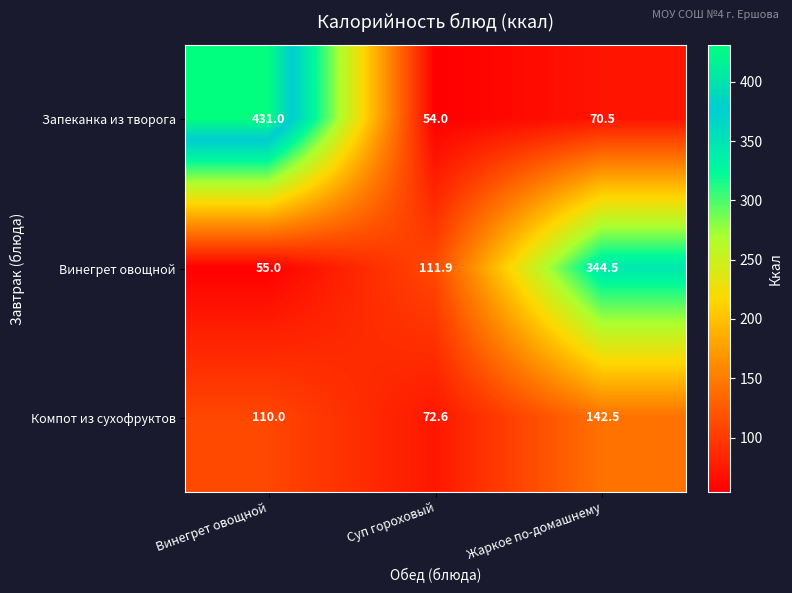

Reading left to right, extract all data points from this chart.

Запеканка из творога: Винегрет овощной=431.0	Суп гороховый=54.0	Жаркое по-домашнему=70.5
Винегрет овощной: Винегрет овощной=55.0	Суп гороховый=111.9	Жаркое по-домашнему=344.5
Компот из сухофруктов: Винегрет овощной=110.0	Суп гороховый=72.6	Жаркое по-домашнему=142.5